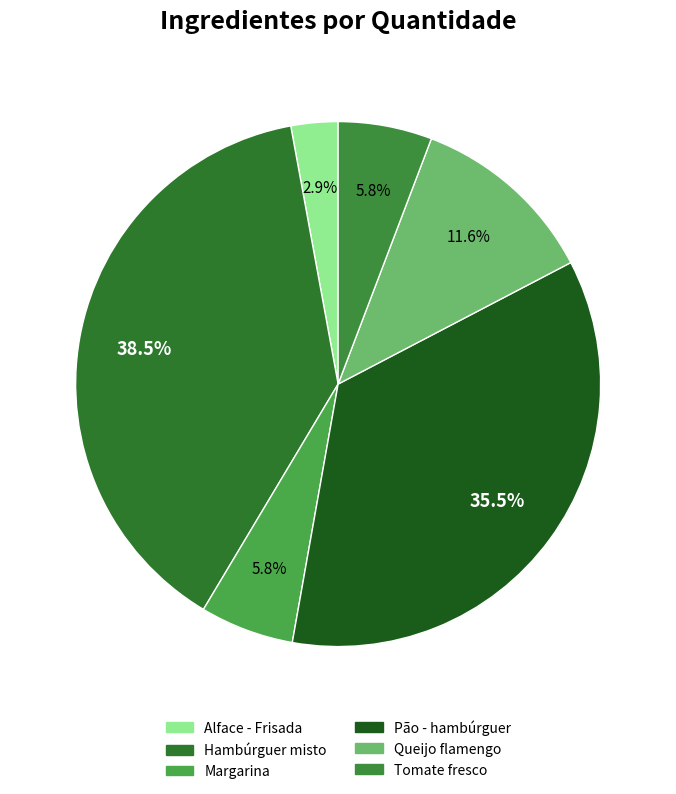

What percentage is the Alface - Frisada slice, to the nearest percent?

3%